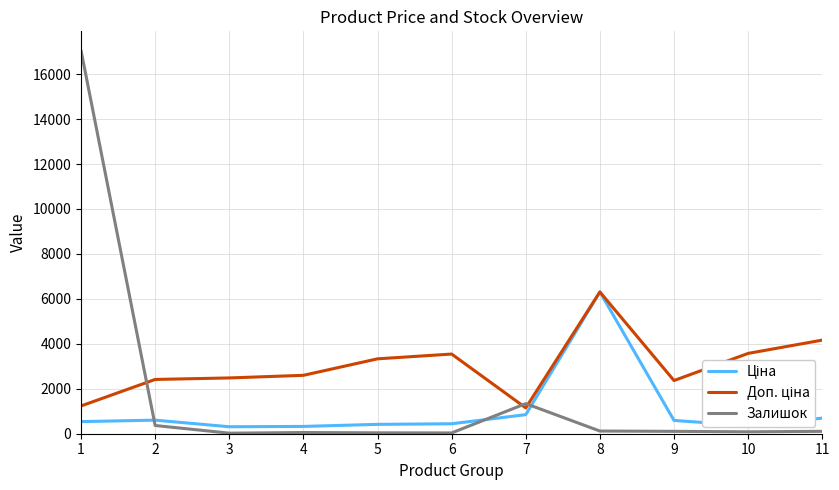

What is the sum of all Залишок values?

19327.0